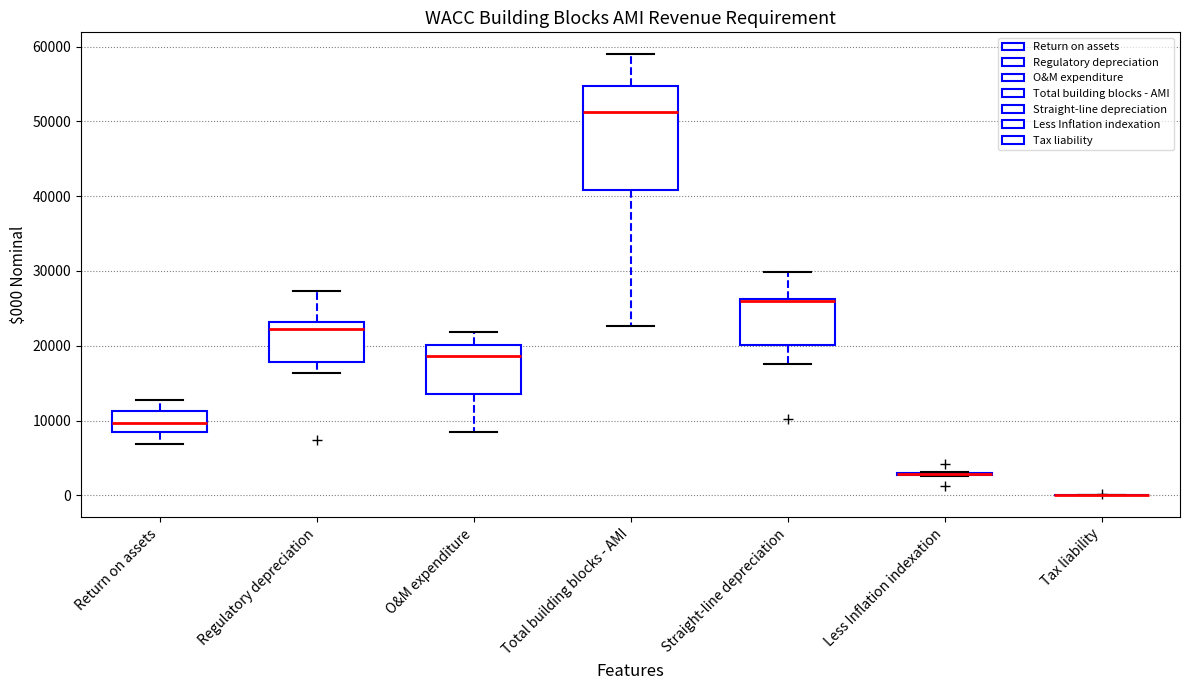

Reading left to right, transcribe this box plot: for each box, give where its median line is, the range the box spans, and where its two whiskers end, as read against the y-axis. The values are not printed on the chart, so give them approximately, as read against the axis.

Return on assets: median 10000, box 8000 to 11000, whiskers 7000 to 13000
Regulatory depreciation: median 22000, box 18000 to 23000, whiskers 16000 to 27000
O&M expenditure: median 19000, box 13000 to 20000, whiskers 8000 to 22000
Total building blocks - AMI: median 51000, box 41000 to 55000, whiskers 23000 to 59000
Straight-line depreciation: median 26000 (just below the box's upper edge), box 20000 to 26000, whiskers 18000 to 30000
Less Inflation indexation: box collapsed to a line at 3000, whiskers 3000 to 3000
Tax liability: box collapsed to a line at 0, whiskers 0 to 0